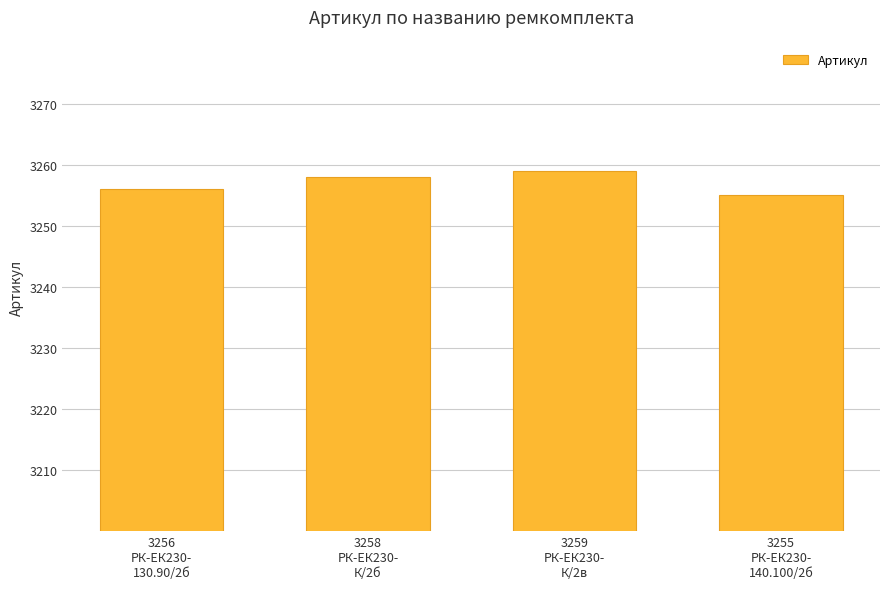

What is the sum of all values?

13028